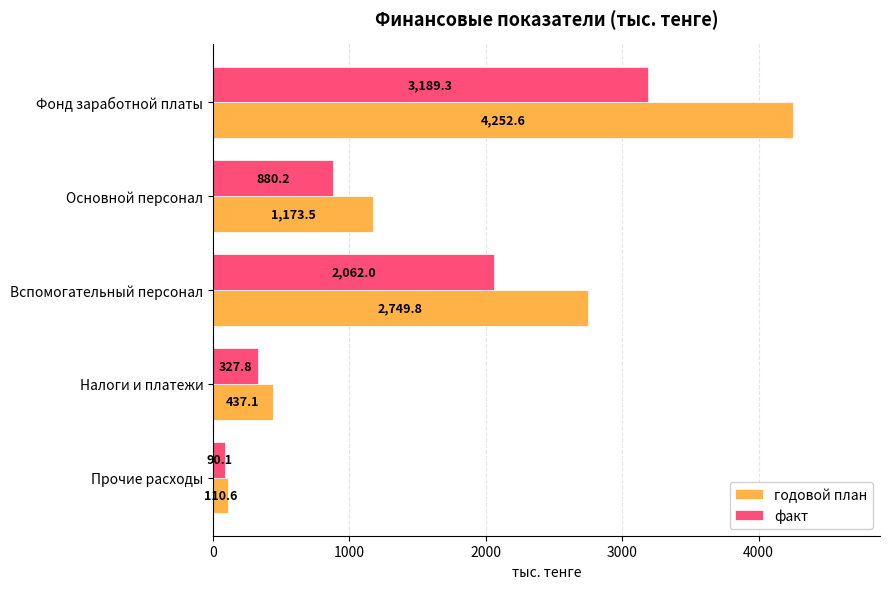

Which series has the largest range (max minus min)?

годовой план